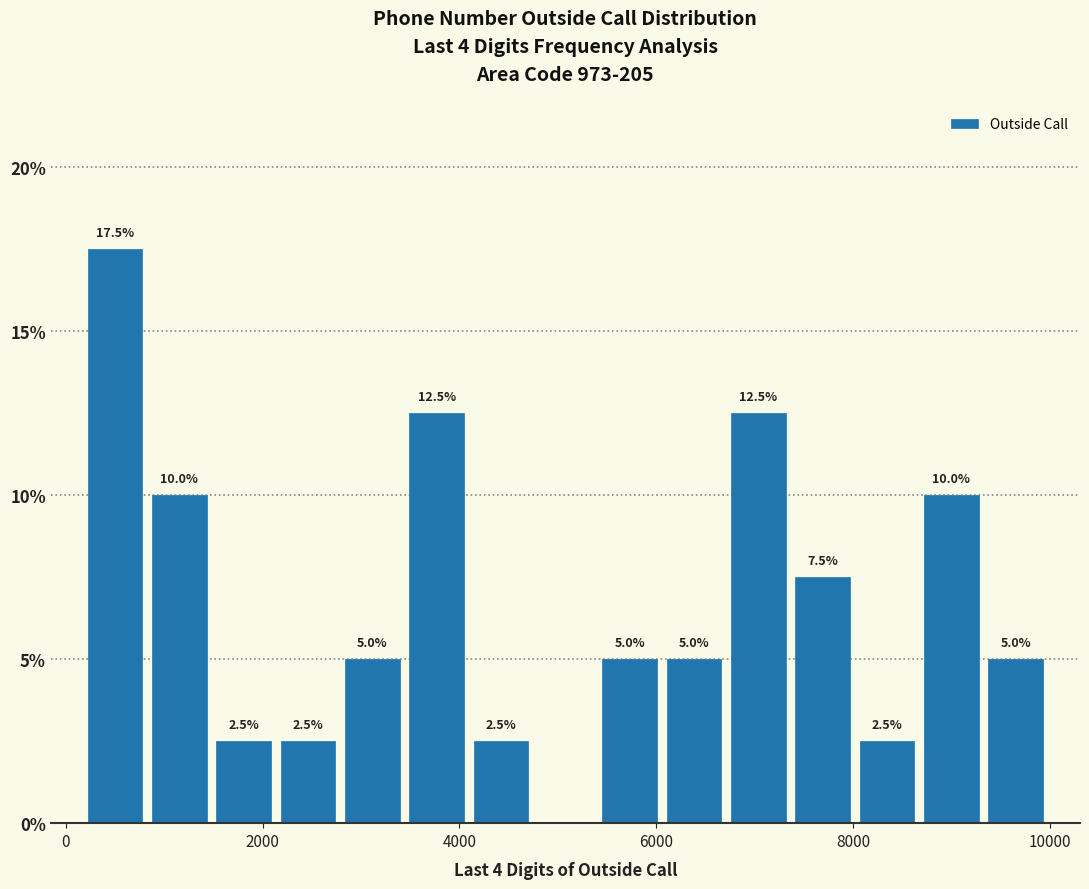

Around what value on the x-axis is the tallest bar? Give the approximate position of its centre, as read against the axis.

400